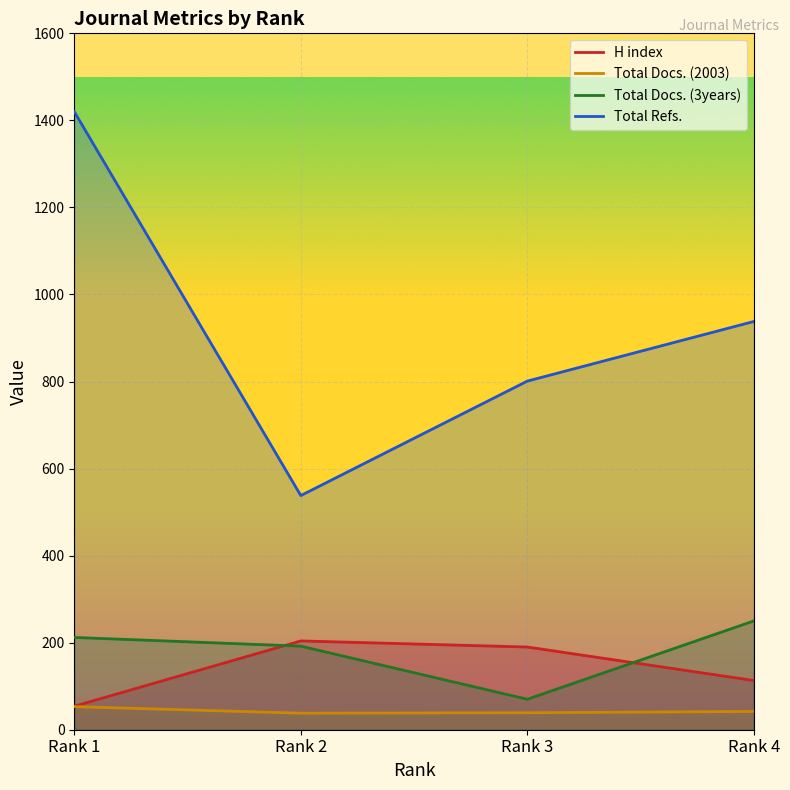

What is the value of the H index point at the 1st from the left?

54